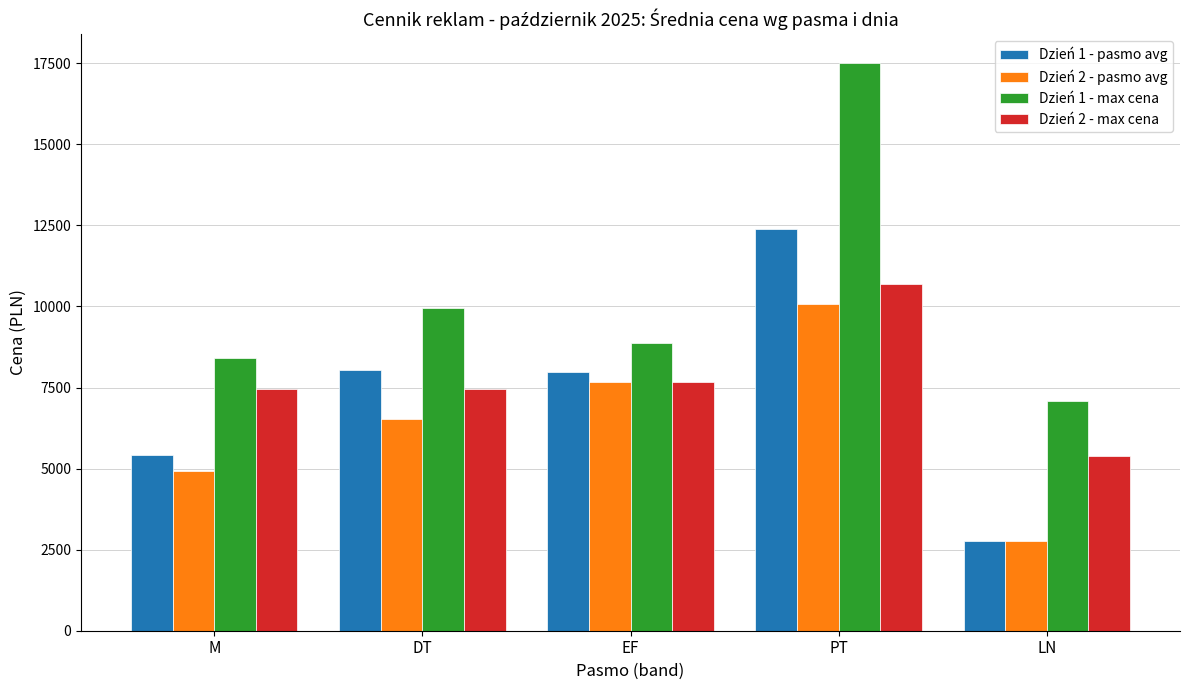

What is the sum of all Dzień 2 - max cena values?

38640